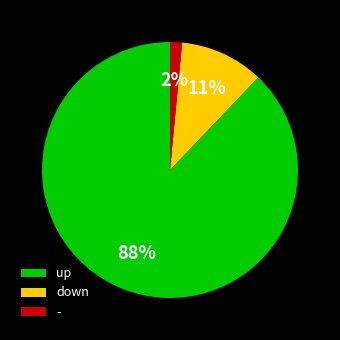

True or false: - accounts for 10% of the total.

False